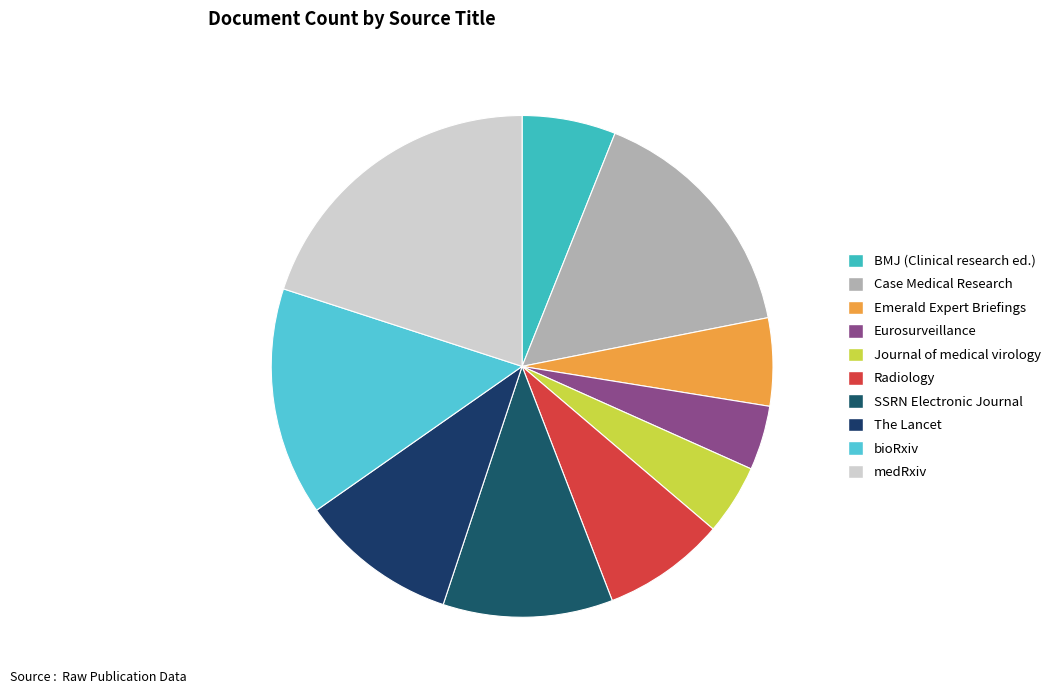

To the nearest percent, what is the average slice percentage?

10%